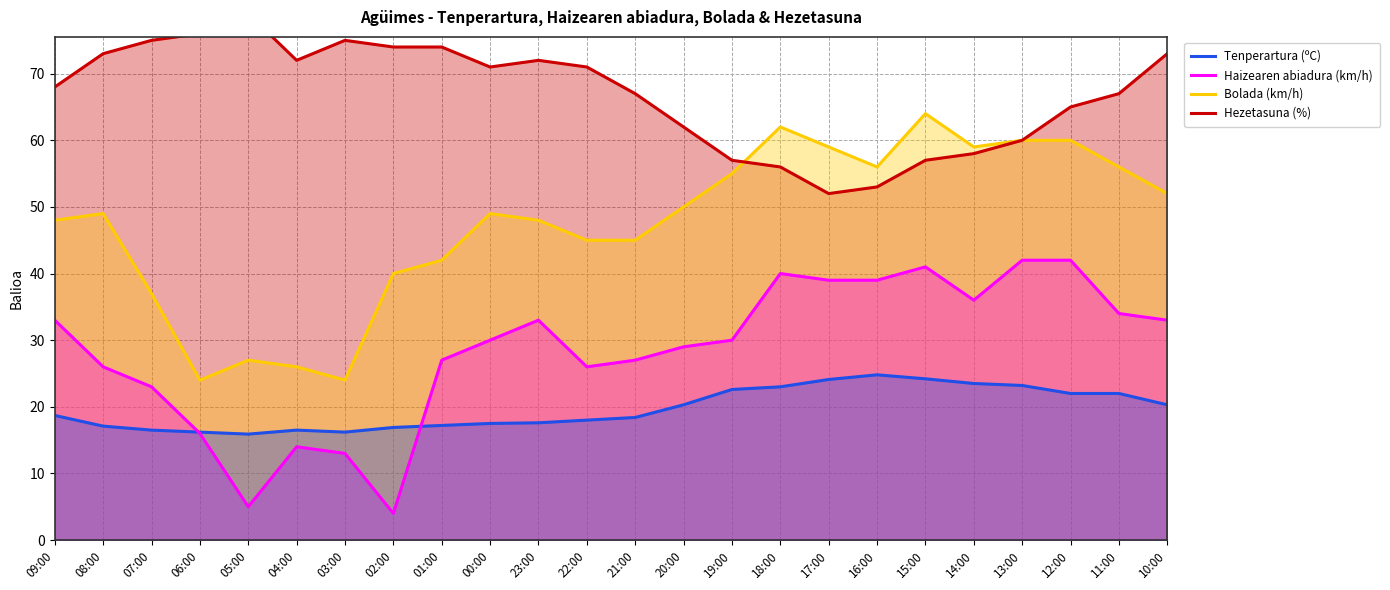

True or false: Tenperartura (ºC) and Bolada (km/h) cross at least once.

False